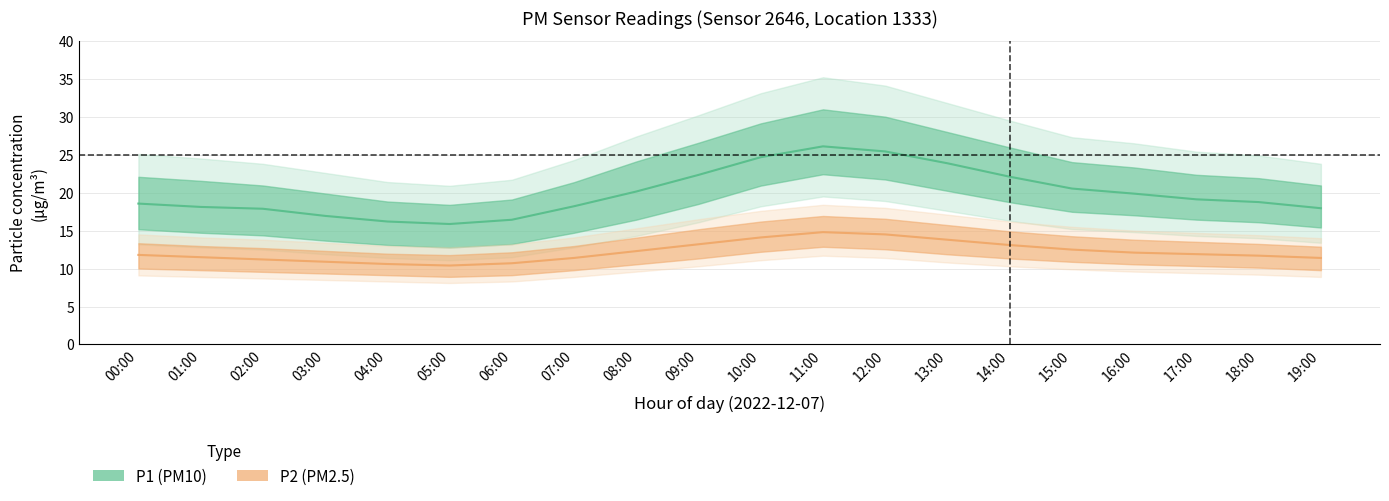

How many data points does each series have?

20